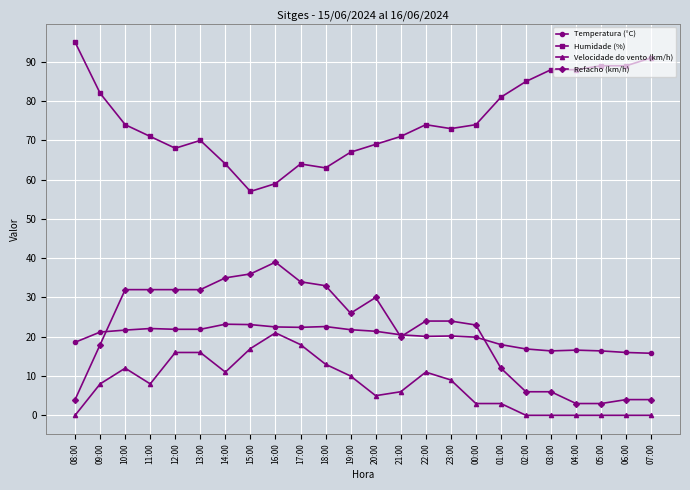

What is the spread (max minus min) of values at 20:00?

64.0